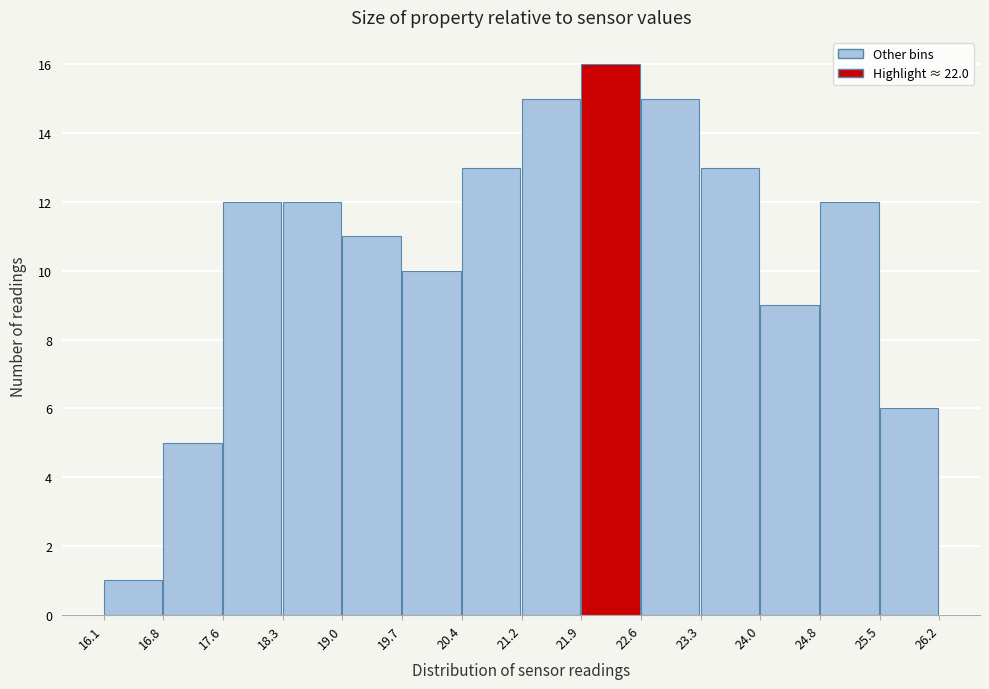

Reading left to right, transcribe this chart: for each bar, give the range it covers on the x-axis and its height. The values are not printed on the chart, so give them approximately, as read against the axis.

16.1 to 16.8: 1
16.8 to 17.6: 5
17.6 to 18.3: 12
18.3 to 19.0: 12
19.0 to 19.7: 11
19.7 to 20.4: 10
20.4 to 21.2: 13
21.2 to 21.9: 15
21.9 to 22.6: 16
22.6 to 23.3: 15
23.3 to 24.0: 13
24.0 to 24.8: 9
24.8 to 25.5: 12
25.5 to 26.2: 6